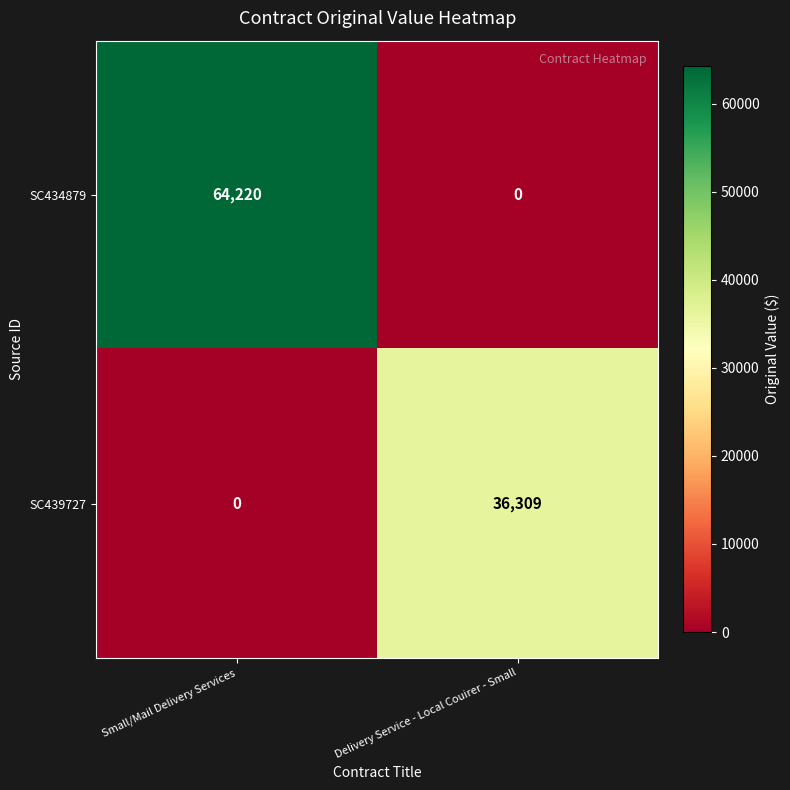

List the series in order of their overall mean, highest first.

SC434879, SC439727